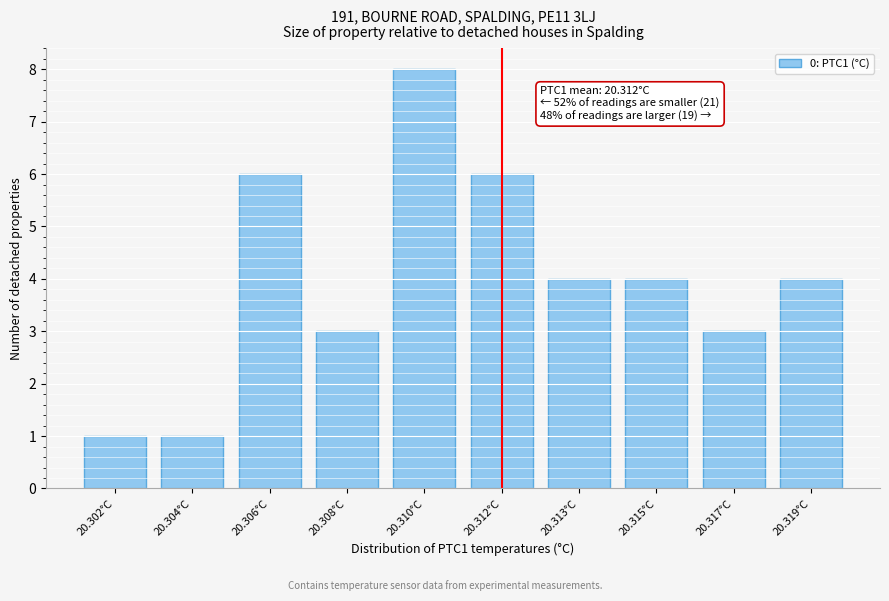

Reading left to right, list all the values displayed in this chart.

20.302°C=1	20.304°C=1	20.306°C=6	20.308°C=3	20.310°C=8	20.312°C=6	20.313°C=4	20.315°C=4	20.317°C=3	20.319°C=4